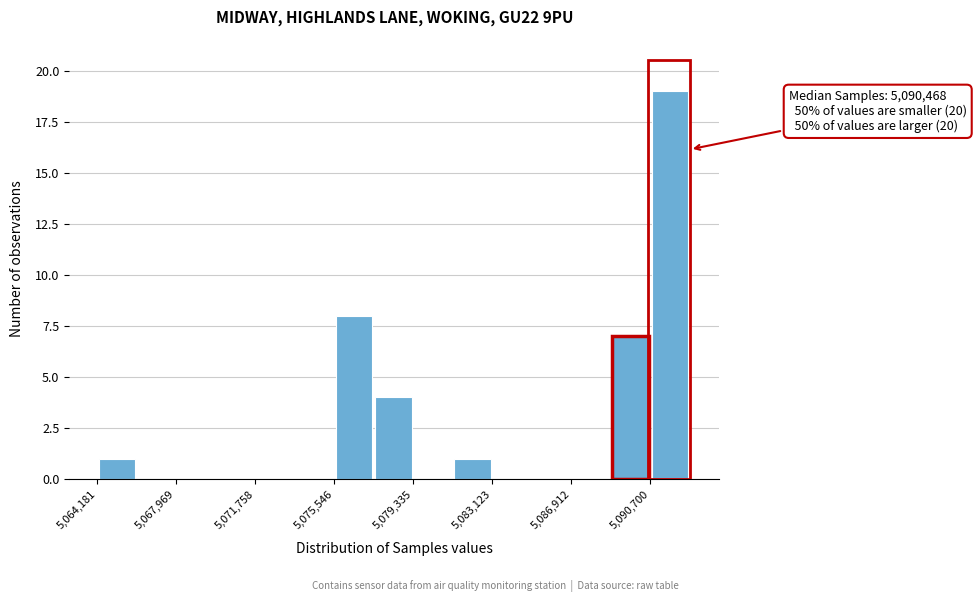

Read against the x-axis, roughly where is the centre of the tallest bar?

5091500